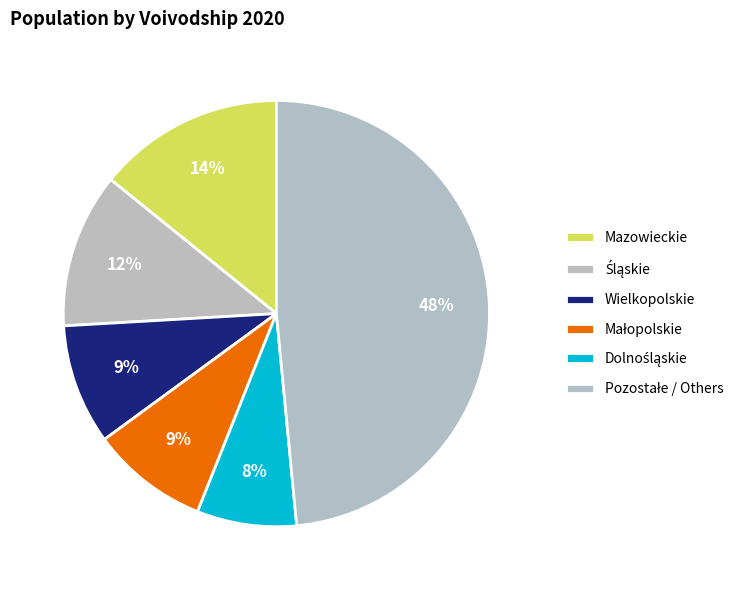

Count the number of slices in the pie.

6